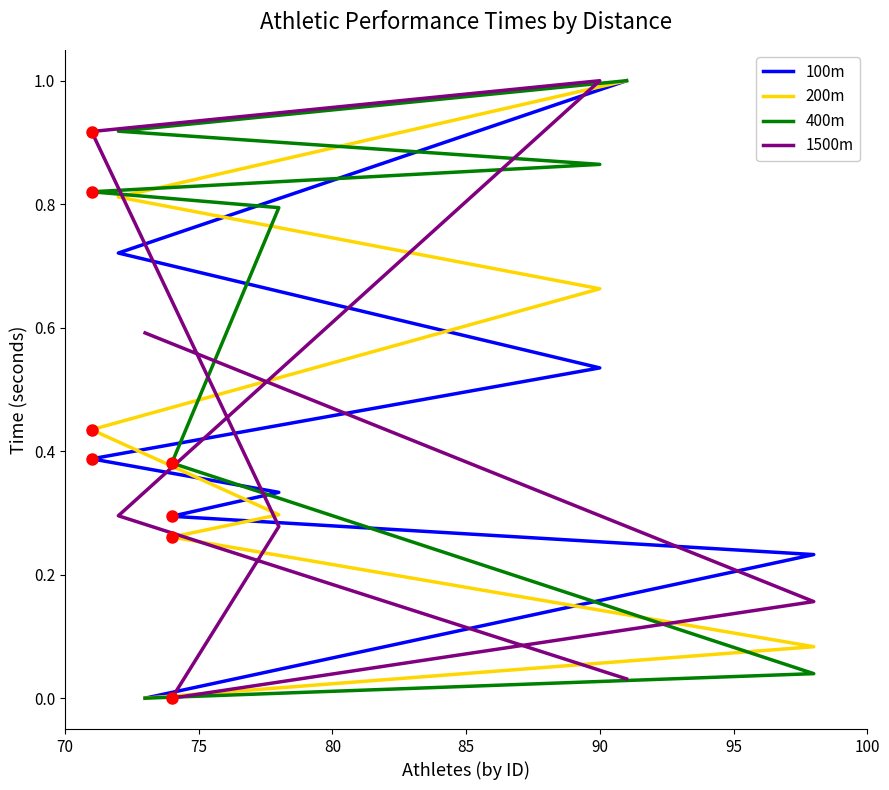

Rank the series by their maximum value, from lowest to highest.

100m, 200m, 400m, 1500m